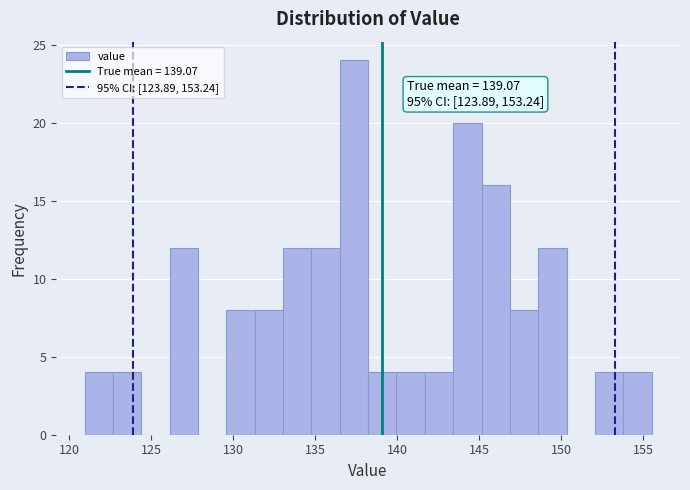

Around what value on the x-axis is the tallest bar? Give the approximate position of its centre, as read against the axis.

137.5